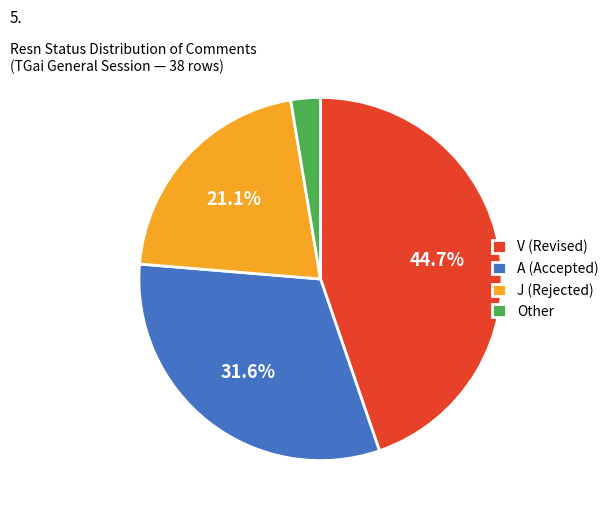

Which category has the biggest portion of the pie?

V (Revised)